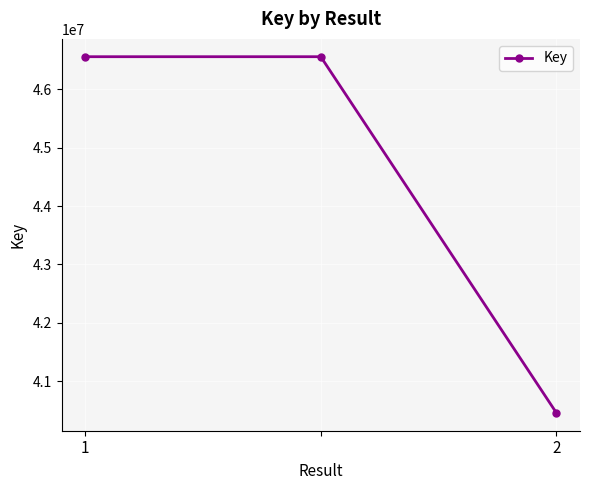

What is the value of the 1st point from the left?

46561276